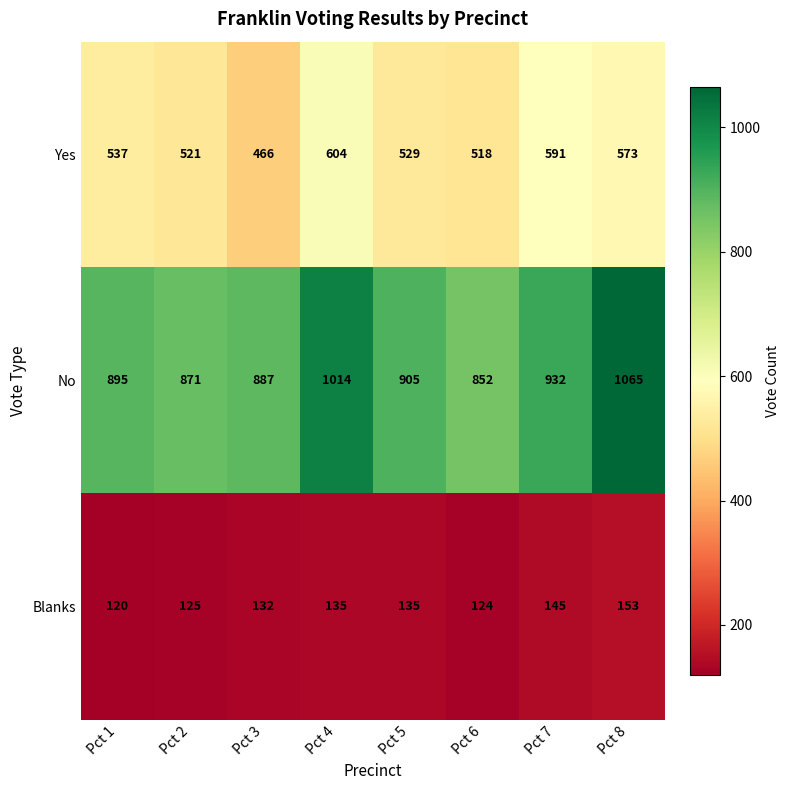

At which category does the chart reach its peak across all series?

Pct 8